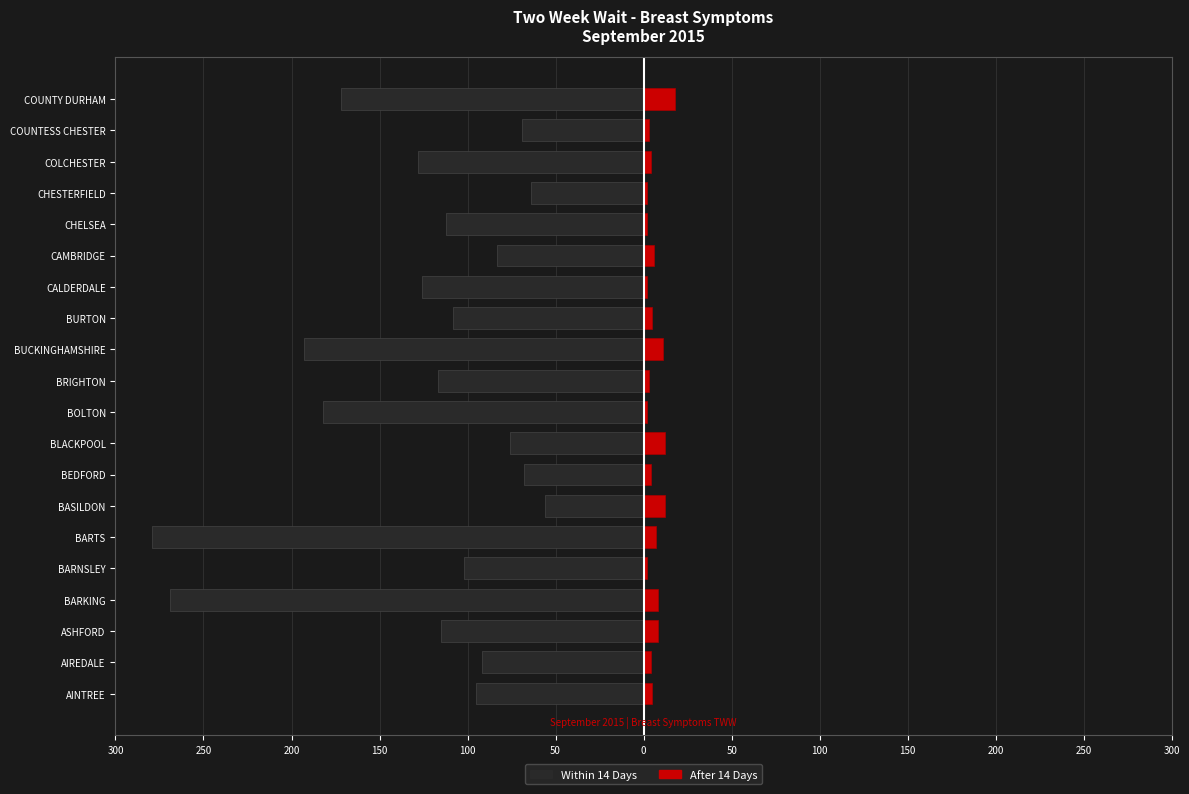

The Within 14 Days series shows -126 at CALDERDALE. True or false?

True